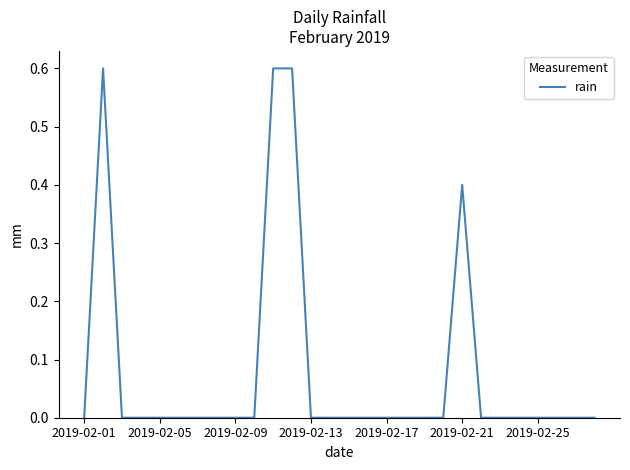

What is the difference between the maximum and minimum values?

0.6